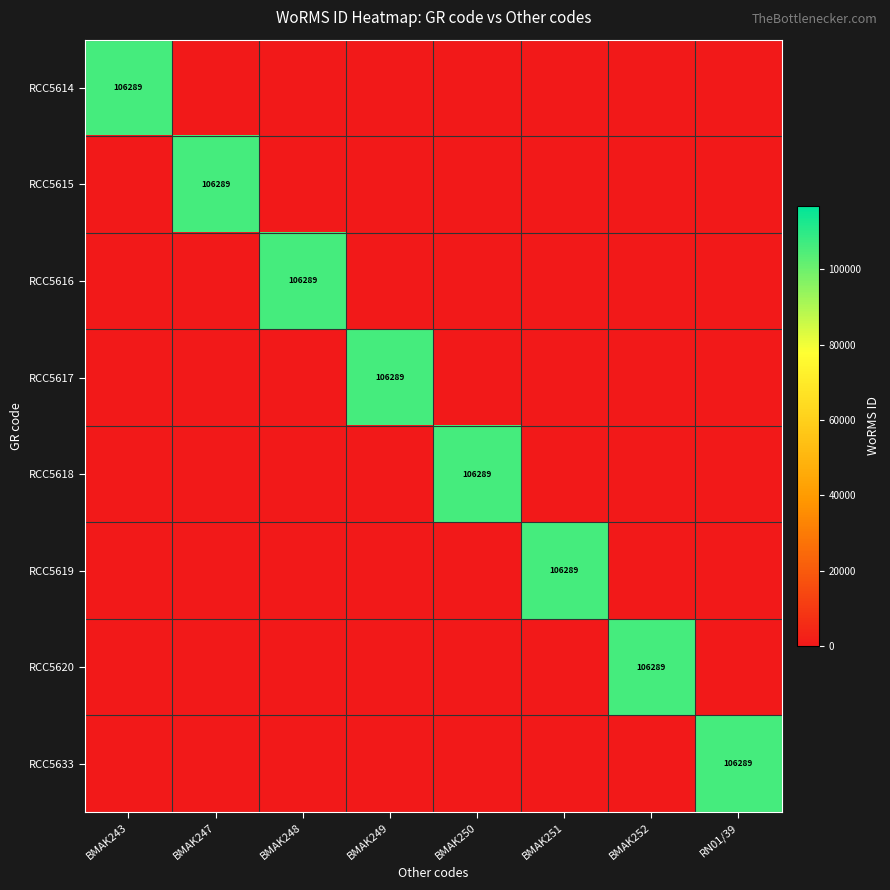

Between BMAK249 and BMAK251, which is larger?

BMAK249